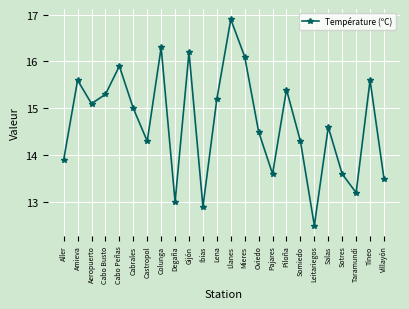

What is the change in value from Oviedo to Somiedo?

-0.2